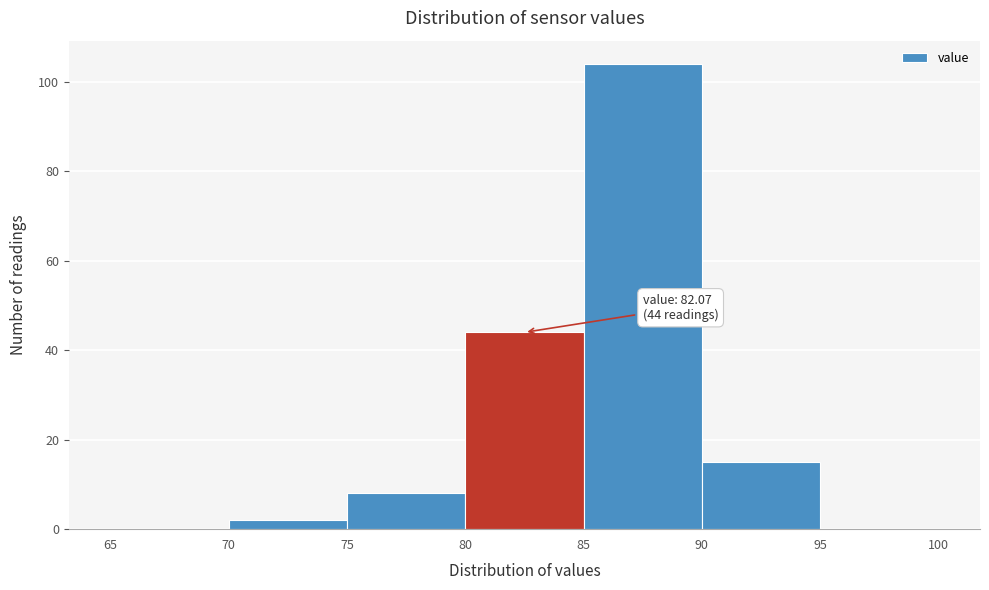

Which range on the x-axis has the tallest bar?

85 to 90